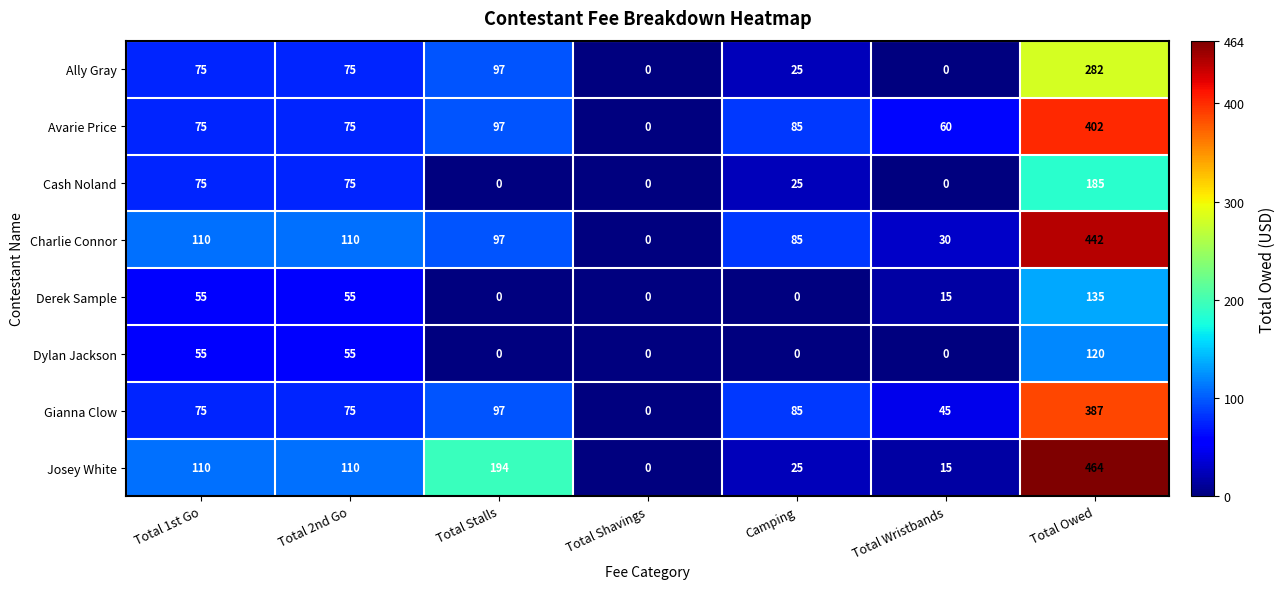

How many data points does each series have?

7